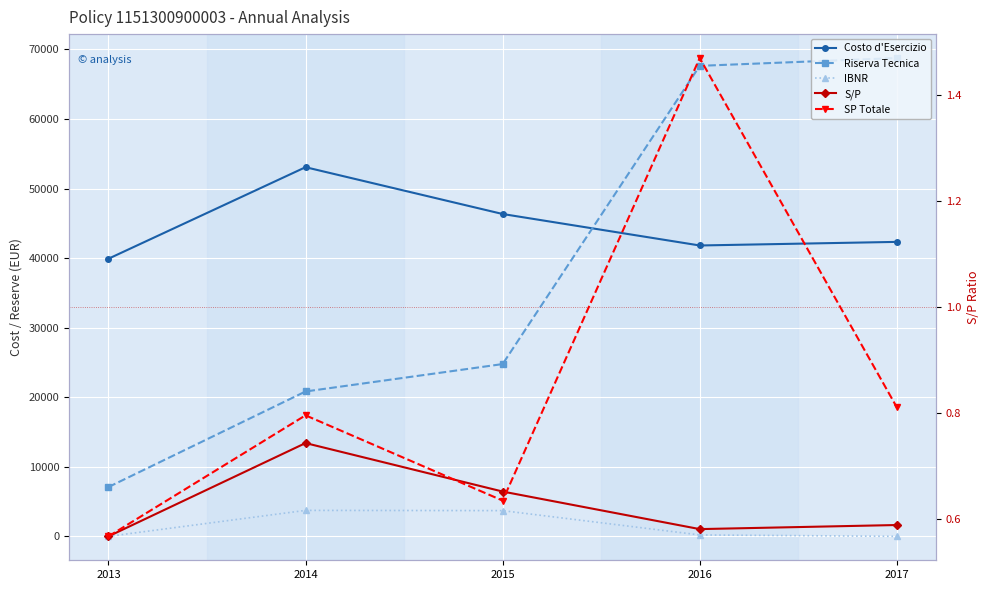

Which series ends up on top after the final intersection of Riserva Tecnica and Costo d'Esercizio?

Riserva Tecnica